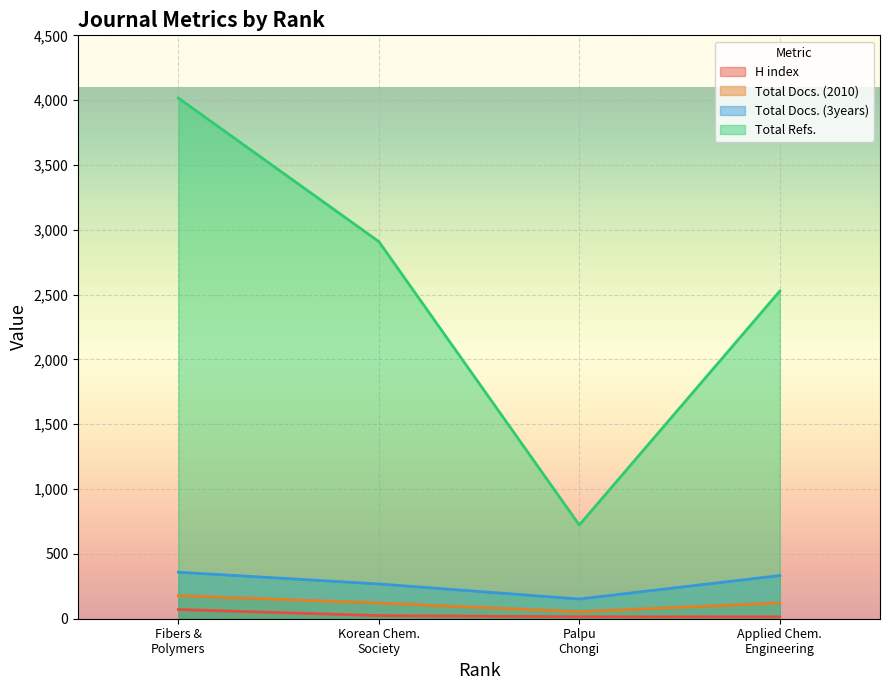

At which label does Total Docs. (2010) reach its minimum?

Palpu
Chongi